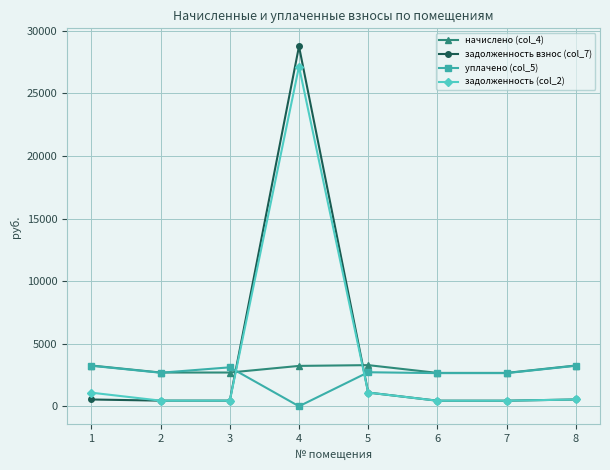

Which category has the lowest value across all series?

4